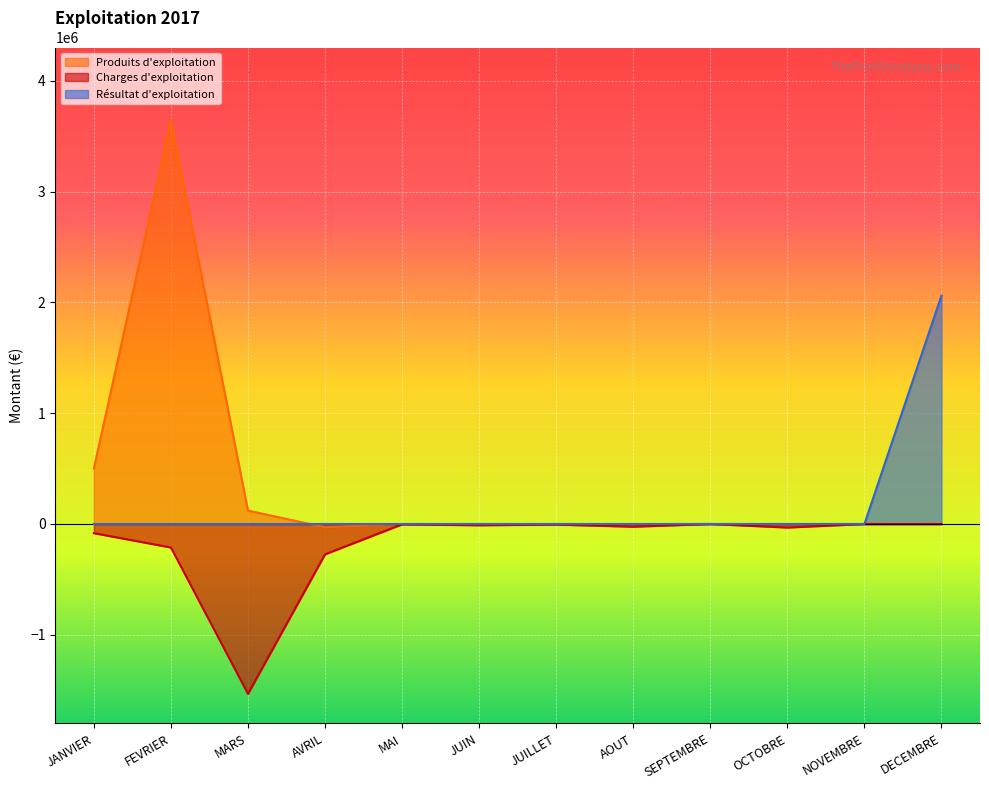

What are all the series names shown in the legend?

Produits d'exploitation, Charges d'exploitation, Résultat d'exploitation